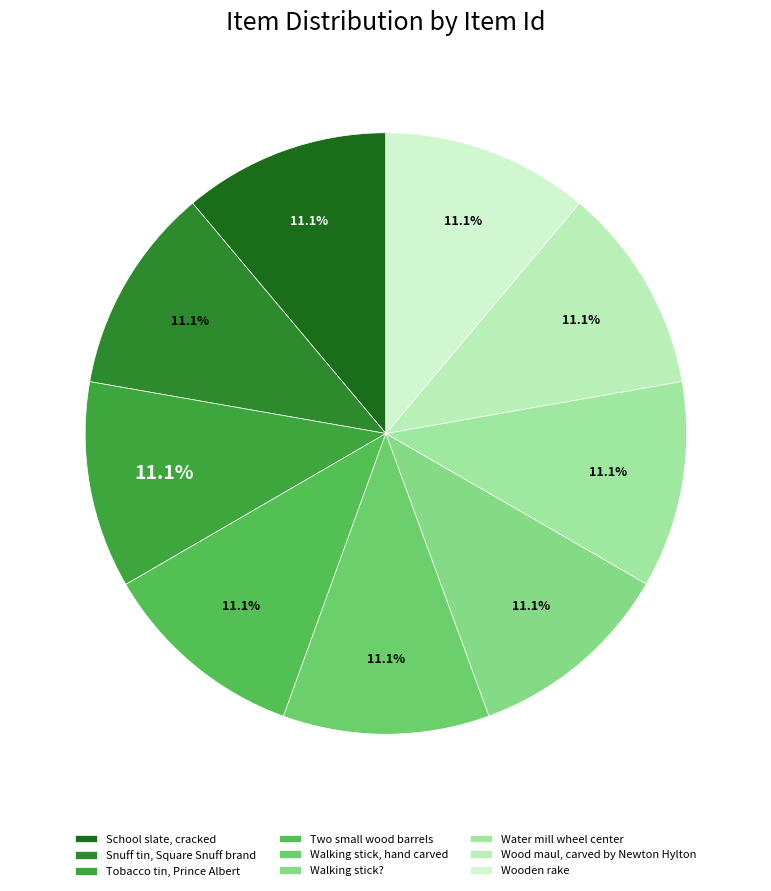

How many slices are in this pie chart?

9